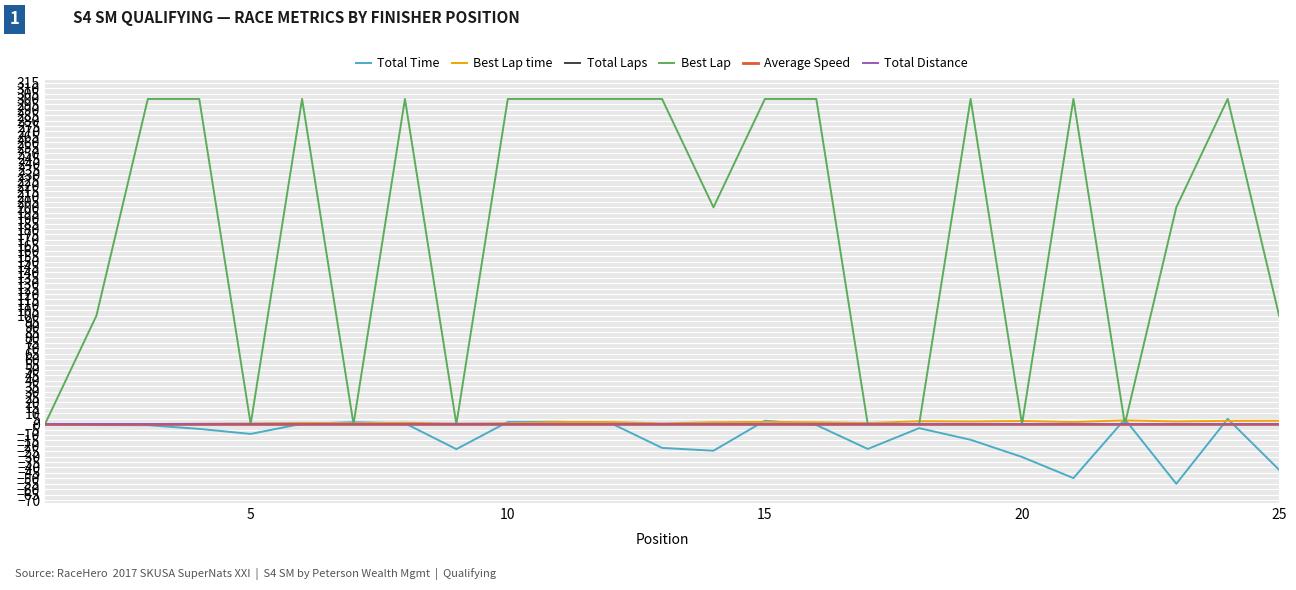

Reading left to right, list all the values displayed in this chart.

Total Time: 0.0	-0.9	-1.0	-4.4	-9.0	0.4	1.8	0.8	-23.1	2.0	2.2	1.0	-21.9	-24.5	3.2	-0.8	-22.9	-3.7	-14.4	-30.3	-49.8	4.6	-55.0	4.9	-42.1
Best Lap time: 0.0	0.0	0.1	0.4	0.7	1.1	1.0	1.3	0.6	0.9	2.0	1.9	0.7	1.8	2.1	1.7	1.0	2.6	2.4	2.9	1.9	3.5	2.4	3.0	3.1
Total Laps: 0.0	0.0	0.0	0.0	0.0	0.0	0.0	0.0	0.0	0.0	0.0	0.0	0.0	0.0	0.0	0.0	0.0	0.0	0.0	0.0	0.0	0.0	0.0	0.0	0.0
Best Lap: 0.0	100.0	300.0	300.0	0.0	300.0	0.0	300.0	0.0	300.0	300.0	300.0	300.0	200.0	300.0	300.0	0.0	0.0	300.0	0.0	300.0	0.0	200.0	300.0	100.0
Average Speed: 0.0	0.0	0.0	0.0	0.0	0.0	0.0	0.0	0.0	0.0	0.0	0.0	0.0	0.0	0.0	0.0	0.0	0.0	0.0	0.0	0.0	0.0	0.0	0.0	0.0
Total Distance: 0.0	0.0	0.0	0.0	0.0	0.0	0.0	0.0	0.0	0.0	0.0	0.0	0.0	0.0	0.0	0.0	0.0	0.0	0.0	0.0	0.0	0.0	0.0	0.0	0.0